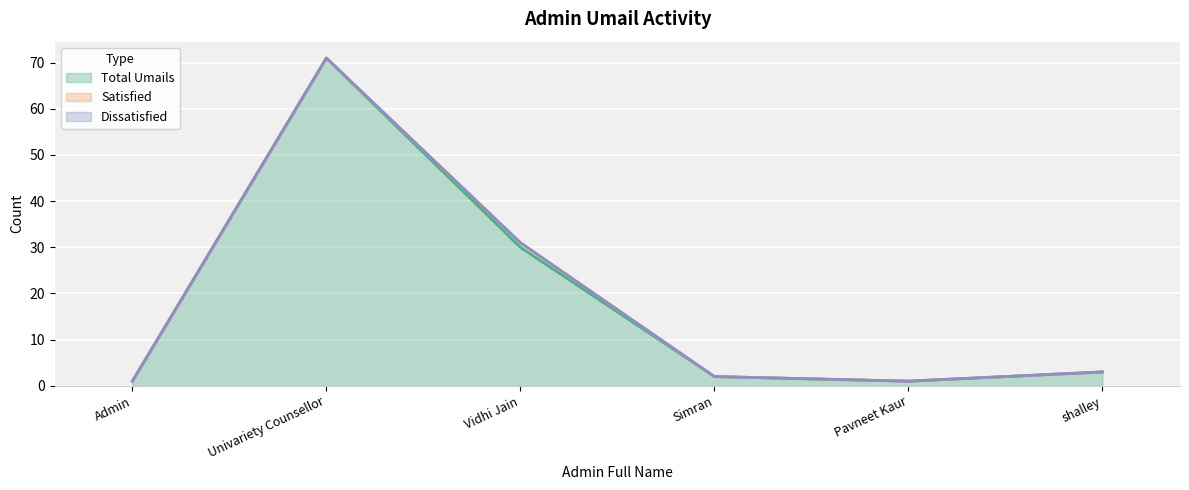

Which series has the largest total across all categories?

Total Umails